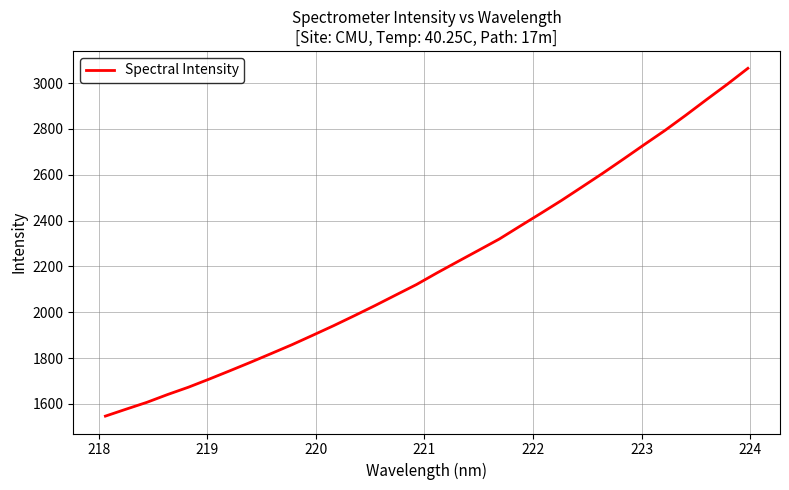

What is the greatest value displayed?

3064.6